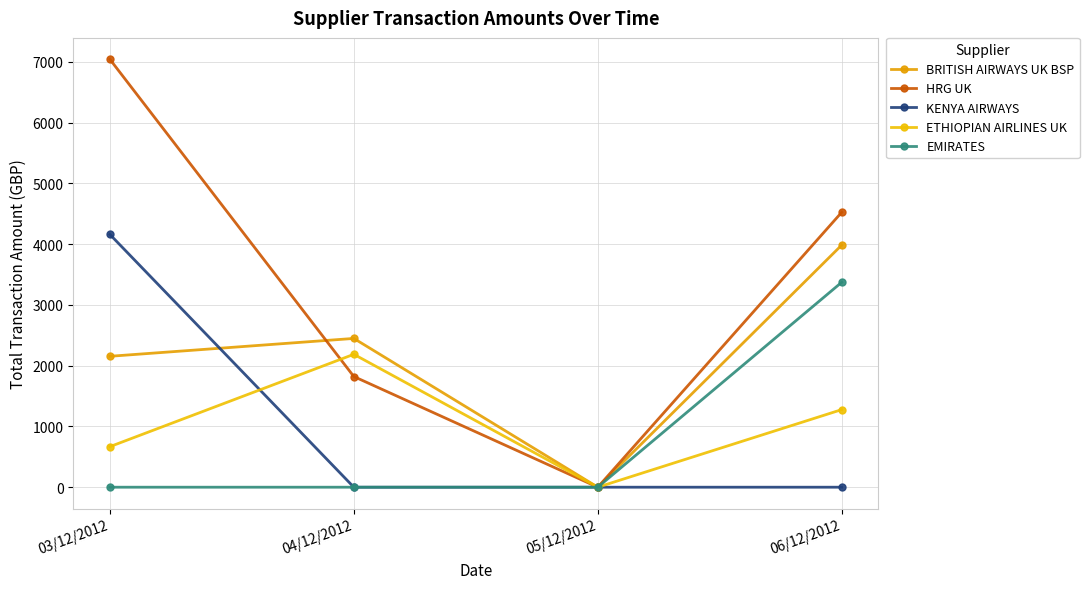

What is the sum of all KENYA AIRWAYS values?

4159.3